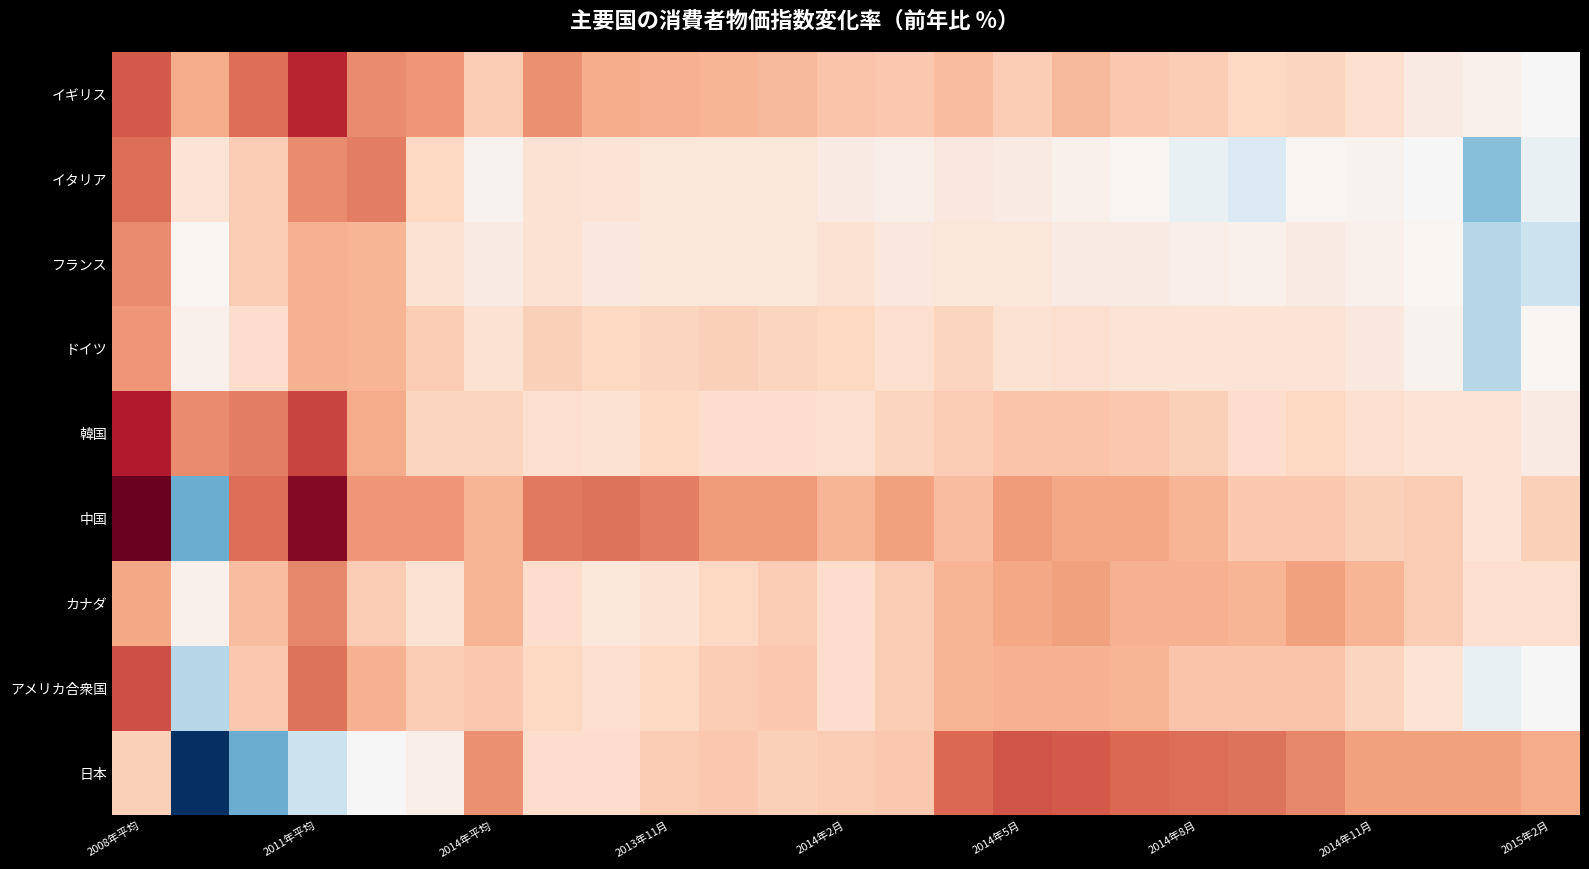

What is the average value of the ドイツ series?

1.0